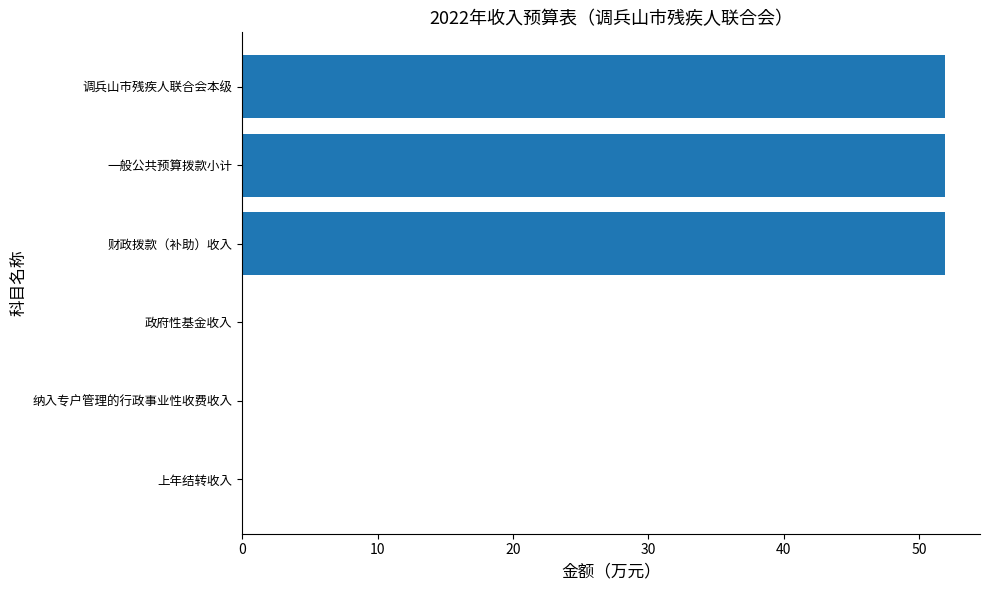

Which has a higher value, 政府性基金收入 or 一般公共预算拨款小计?

一般公共预算拨款小计